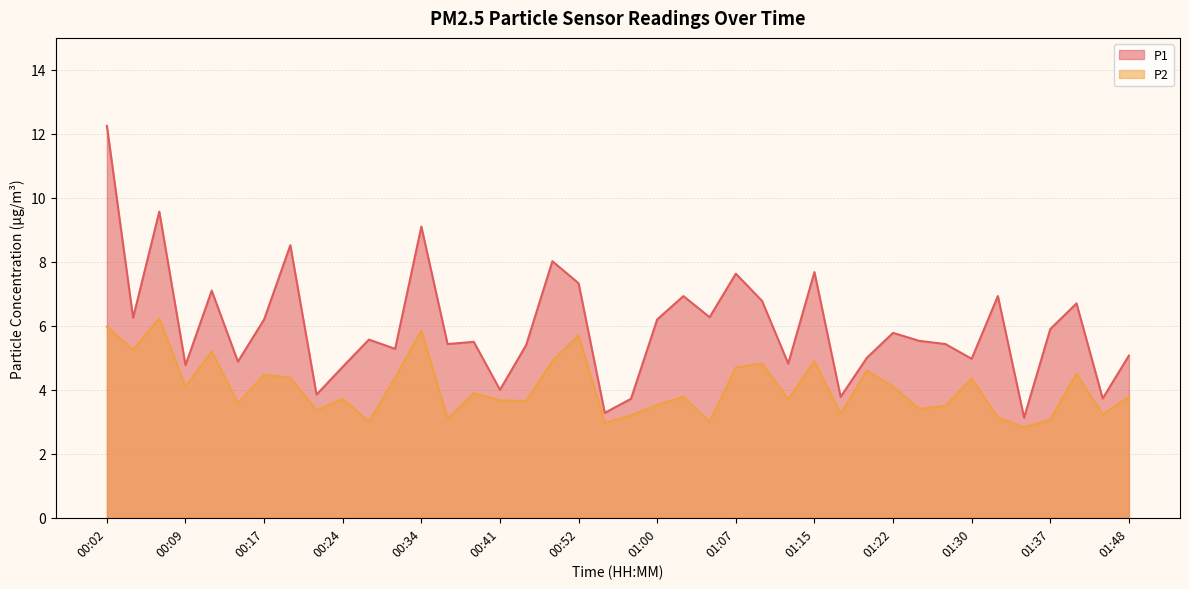

True or false: P2 and P1 intersect in this chart.

False